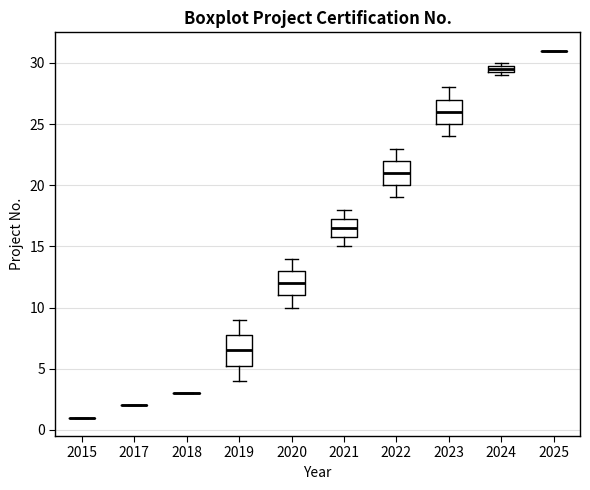

Comparing the boxes themselves (not the whiskers), which one is the tallest?

2019